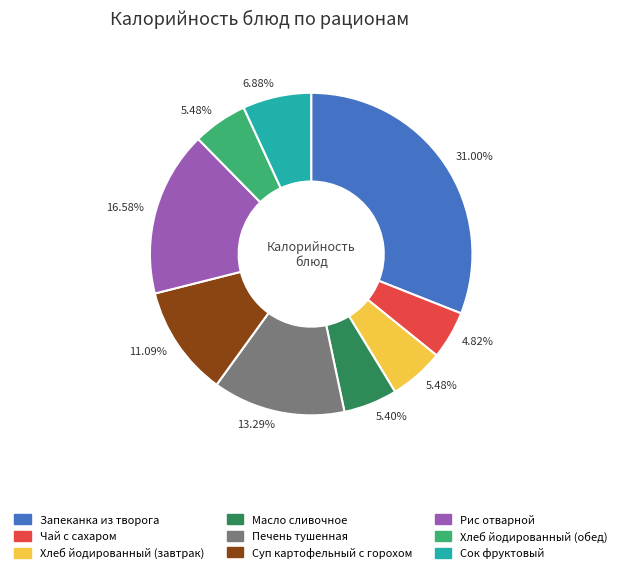

The Хлеб йодированный (обед) slice represents 5% of the pie. True or false?

True